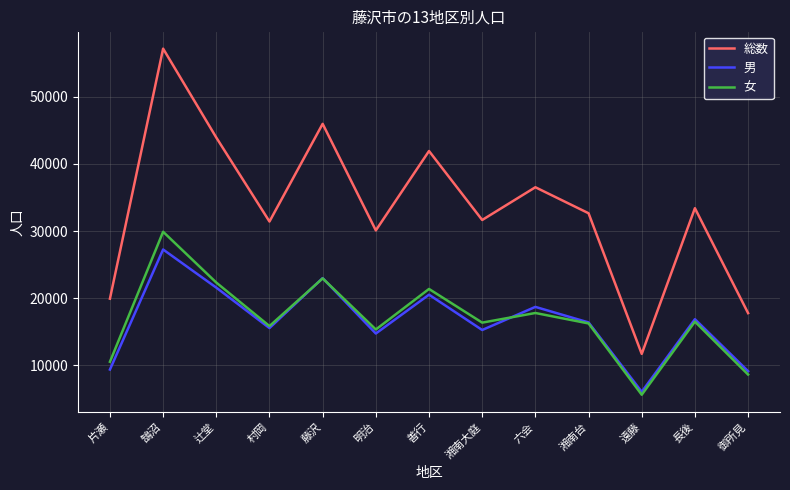

How many lines are shown in the chart?

3